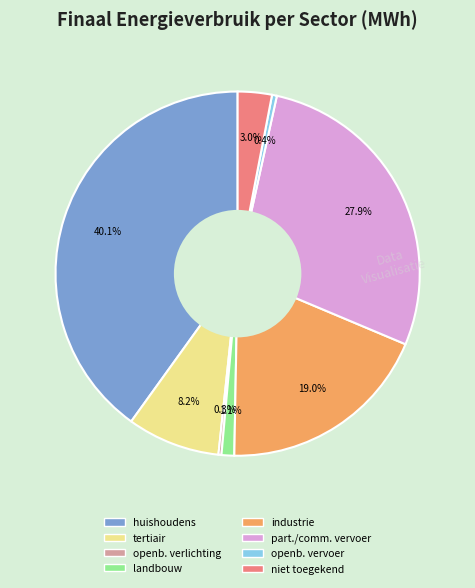

Is there any slice that represents more than half of the pie?

No